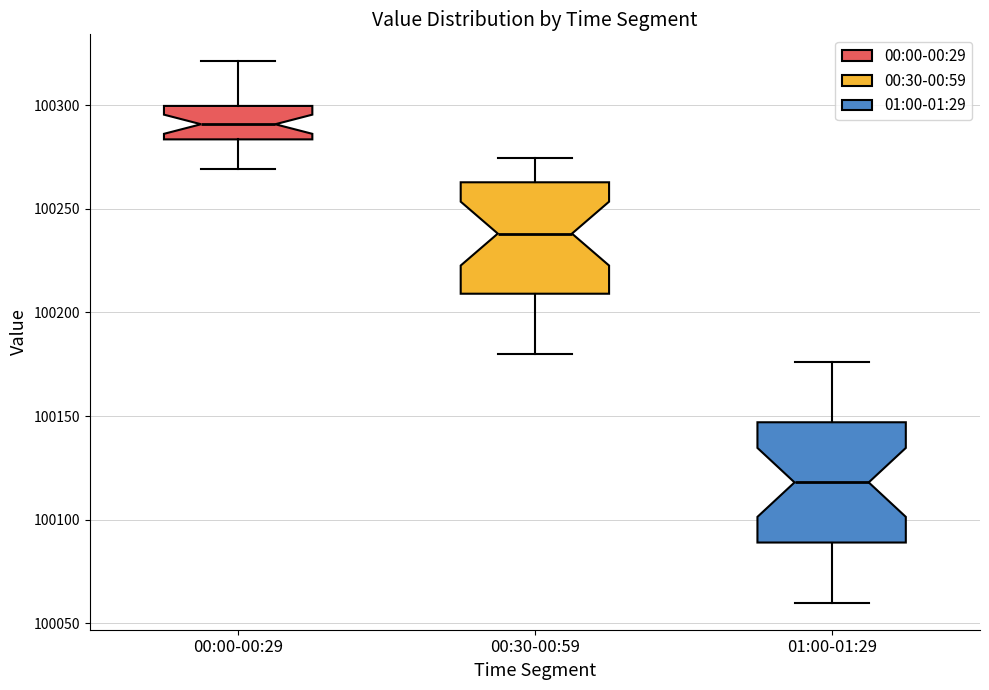

Reading left to right, transcribe this box plot: for each box, give where its median line is, the range the box spans, and where its two whiskers end, as read against the y-axis. The values are not printed on the chart, so give them approximately, as read against the axis.

00:00-00:29: median 100290, box 100285 to 100300, whiskers 100270 to 100320
00:30-00:59: median 100240, box 100210 to 100265, whiskers 100180 to 100275
01:00-01:29: median 100120, box 100090 to 100145, whiskers 100060 to 100175